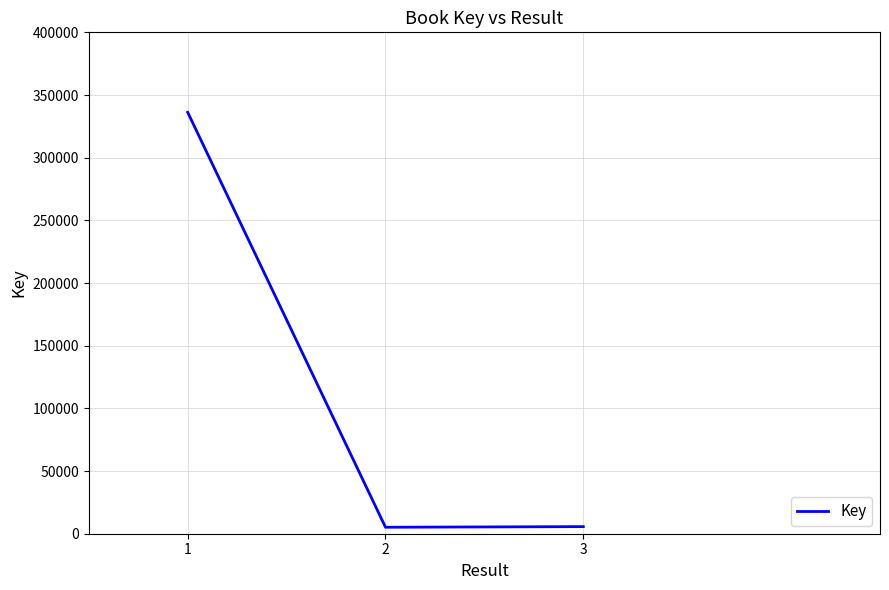

What is the average value?

115686